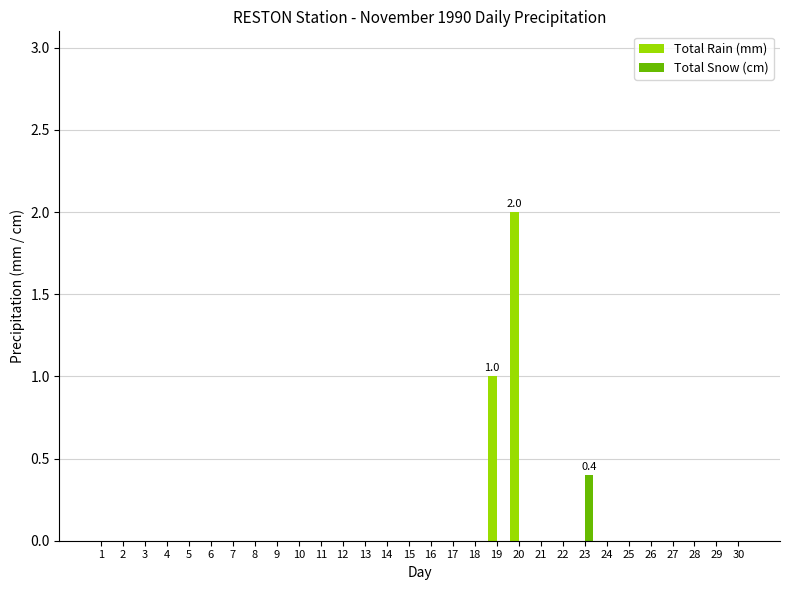

The Total Snow (cm) series shows 0.0 at 16. True or false?

True